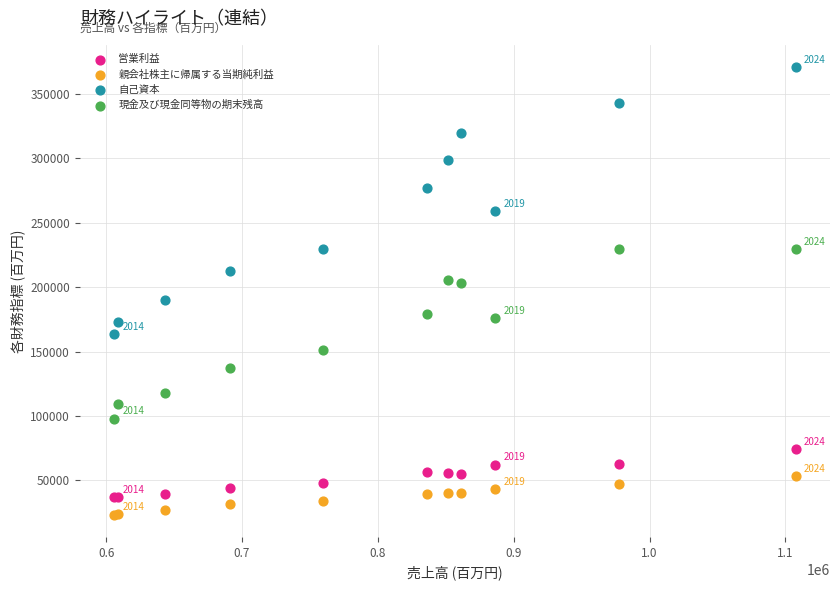

What is the X range (max minus min) for the scatter plot?

501902